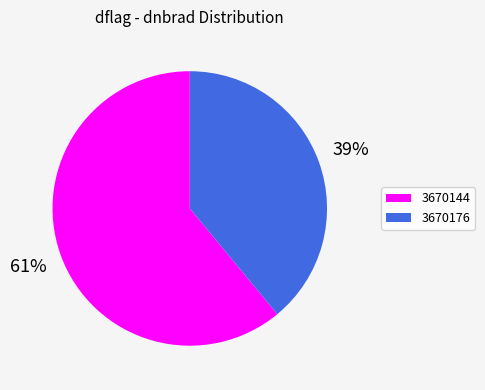

Does any single category account for the majority?

Yes